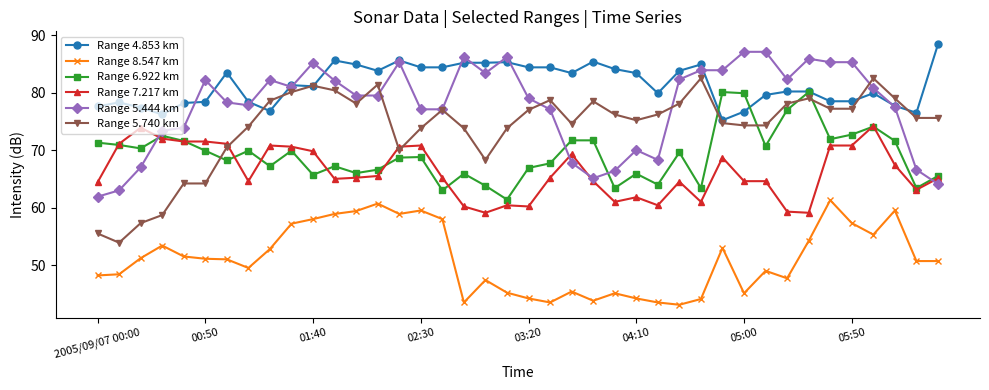

What is the maximum value shown in the chart?

88.4